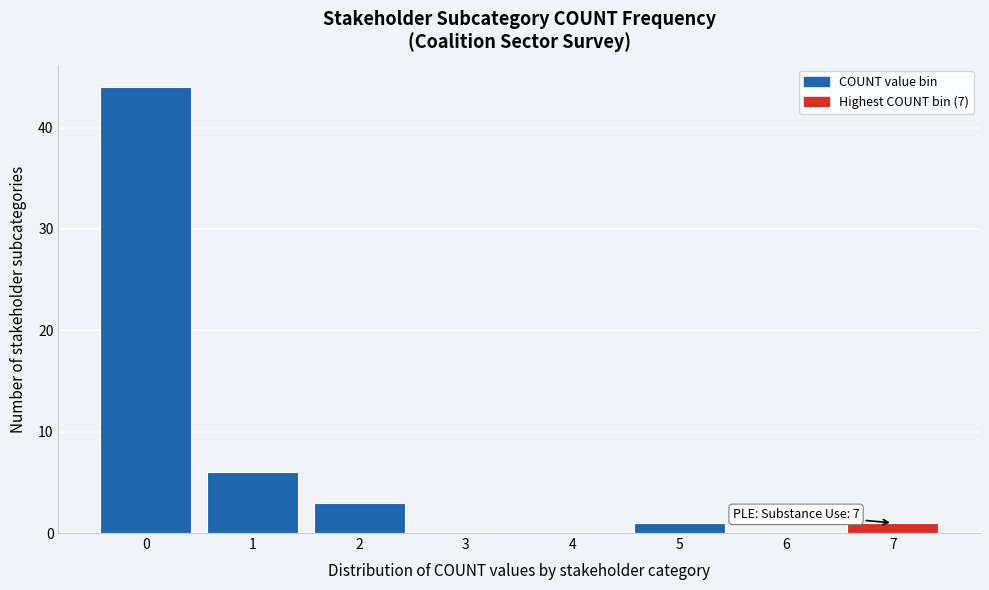

Reading left to right, what are all the values shown in this chart?

0=44	1=6	2=3	3=0	4=0	5=1	6=0	7=1